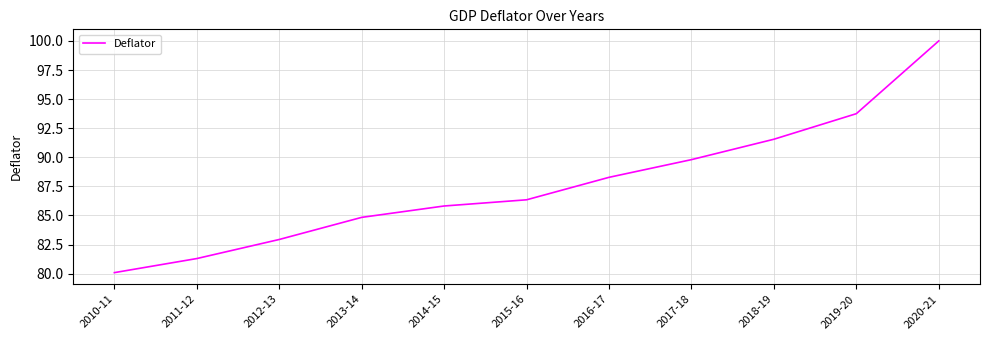

At which category does the chart reach its minimum across all series?

2010-11